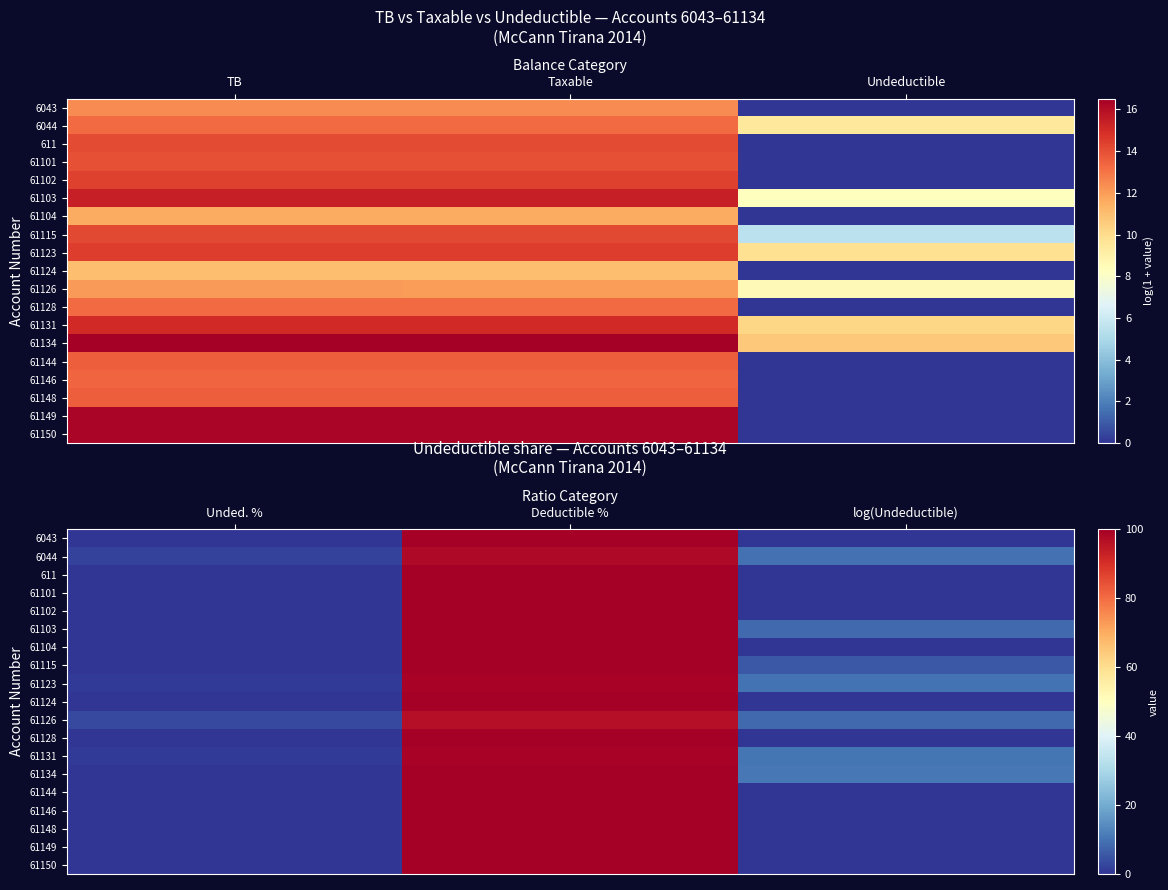

How many values in the 61103 series are below 8?

1